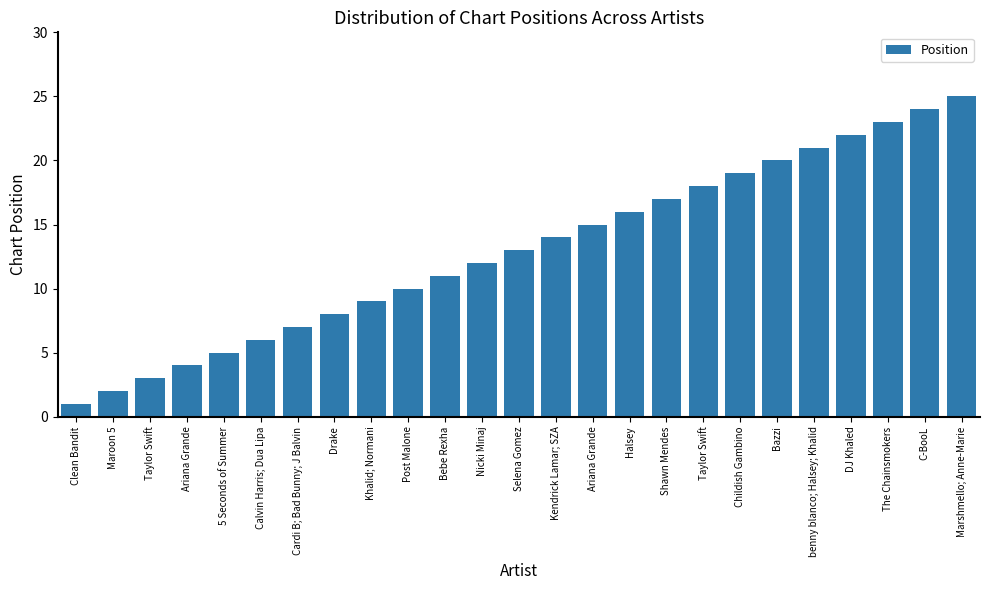

True or false: the data shows 8 at Drake.

True